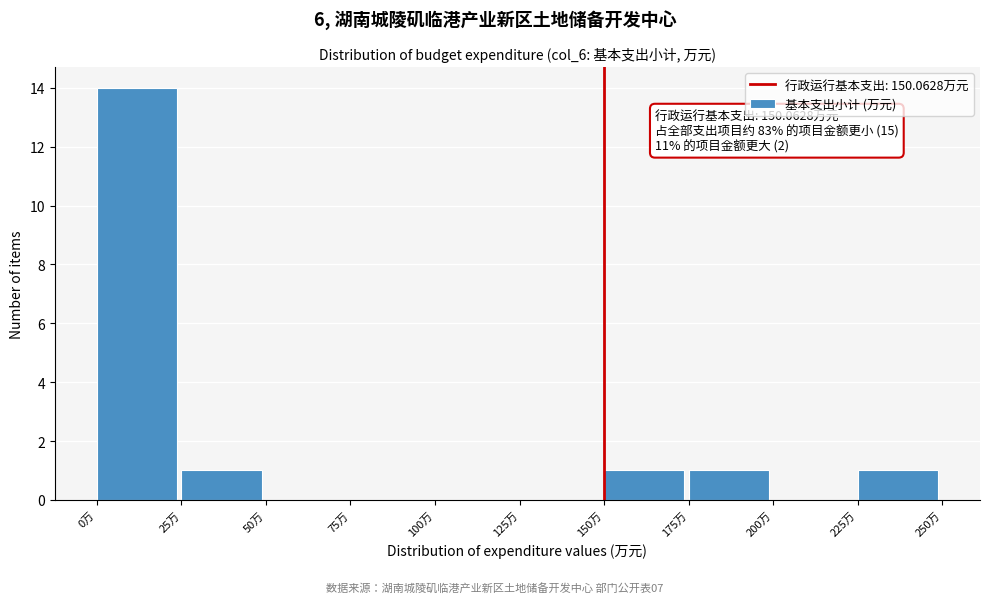

Which range on the x-axis has the tallest bar?

0 to 25